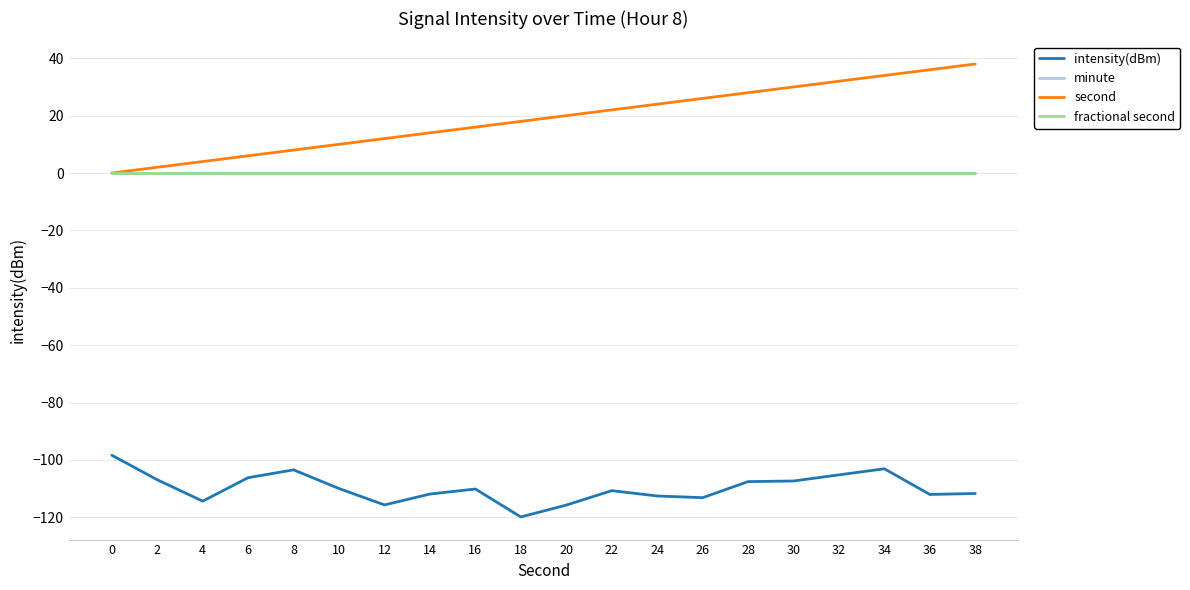

True or false: minute has more than 0 points higher than both neighbors.

False